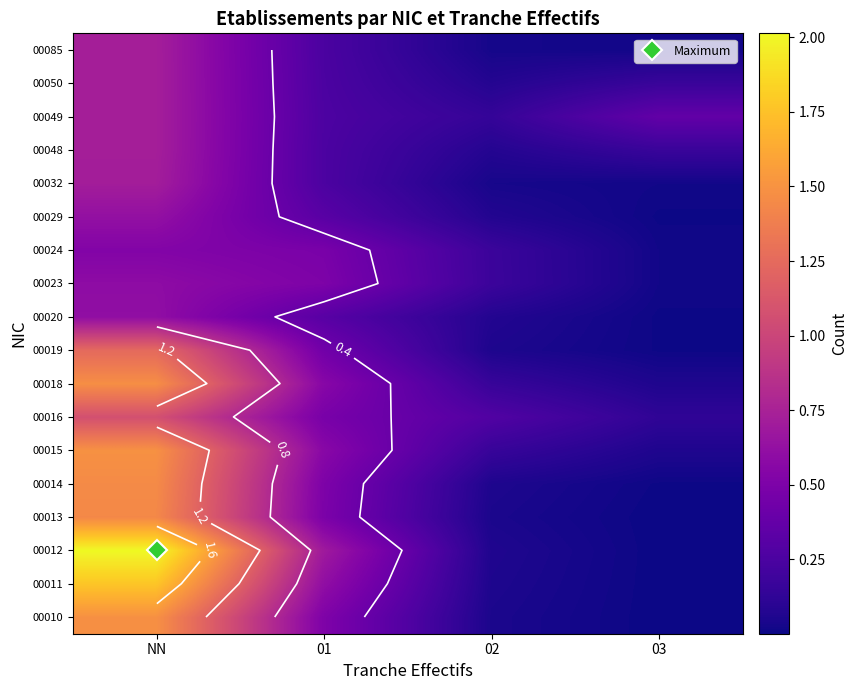

Rank the categories by 00085 value from lowest to highest.

03, 02, 01, NN